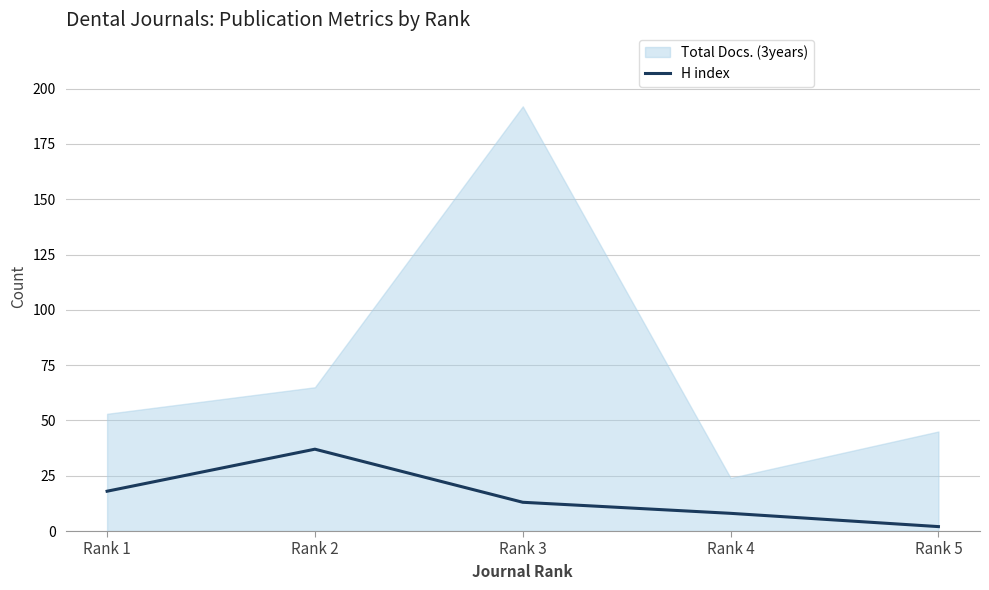

True or false: the data shows 13 at Rank 4.

False